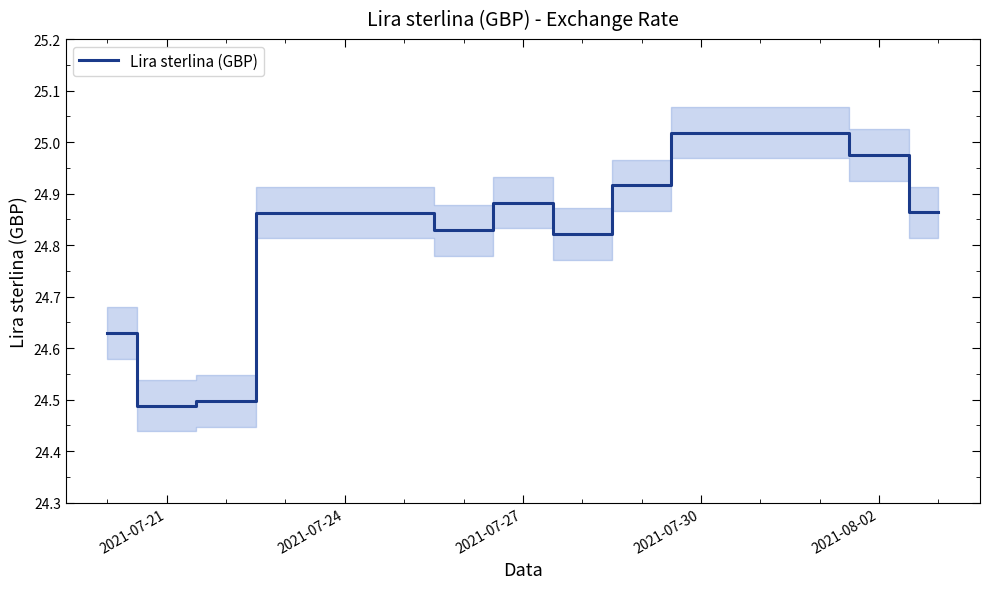

The value of Lira sterlina (GBP) at 2021-07-21 is 14.6. True or false?

False